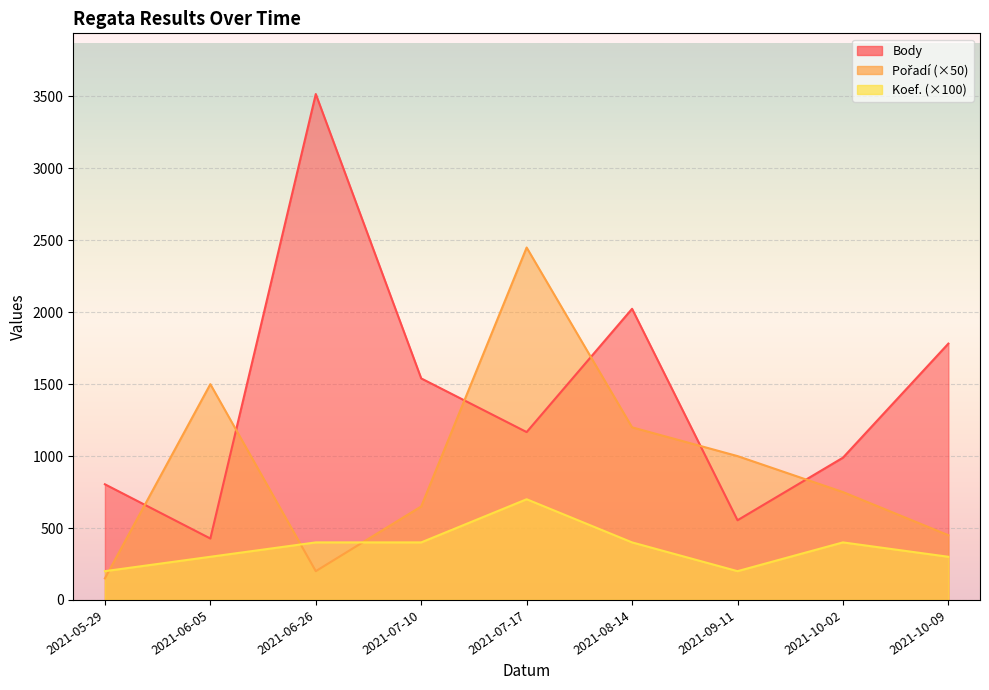

True or false: Pořadí has a value of 1500 at 2021-06-05.

True